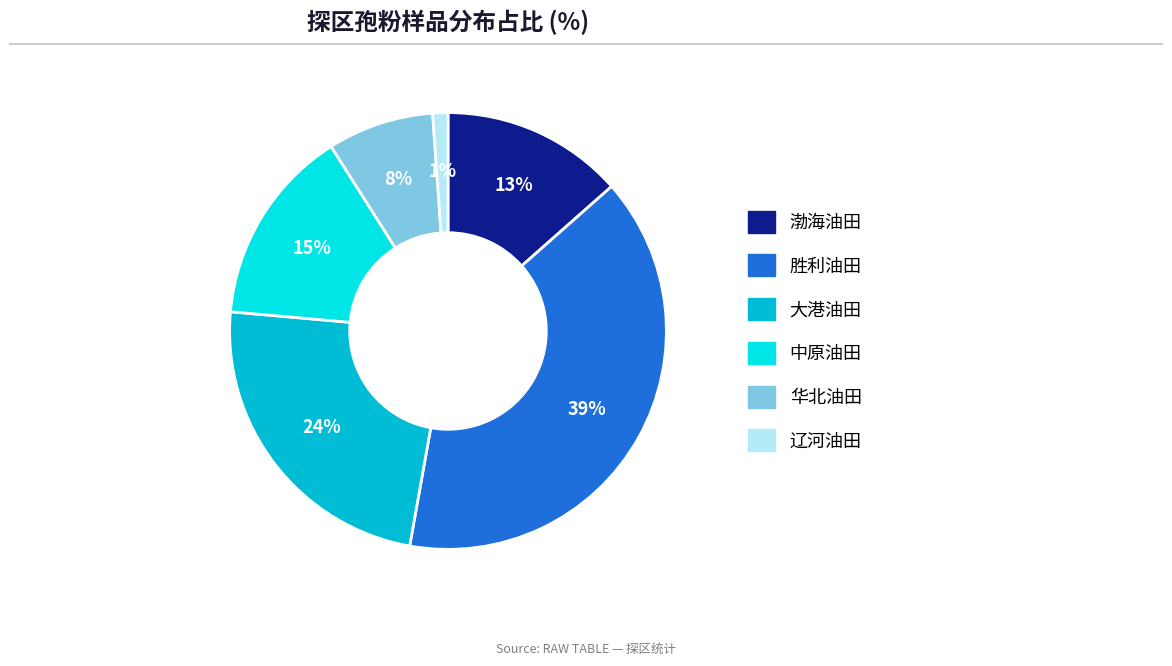

To the nearest percent, what is the average slice percentage?

17%